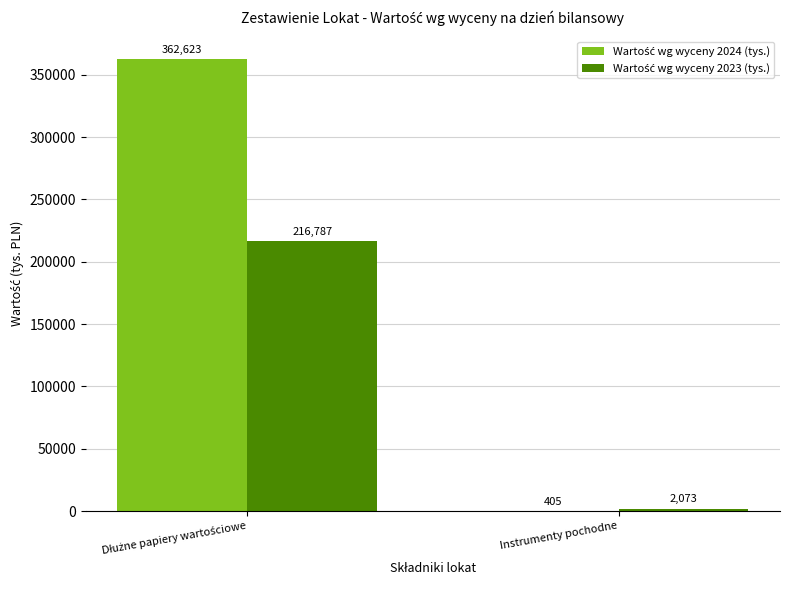

At which category does the chart reach its minimum across all series?

Instrumenty pochodne